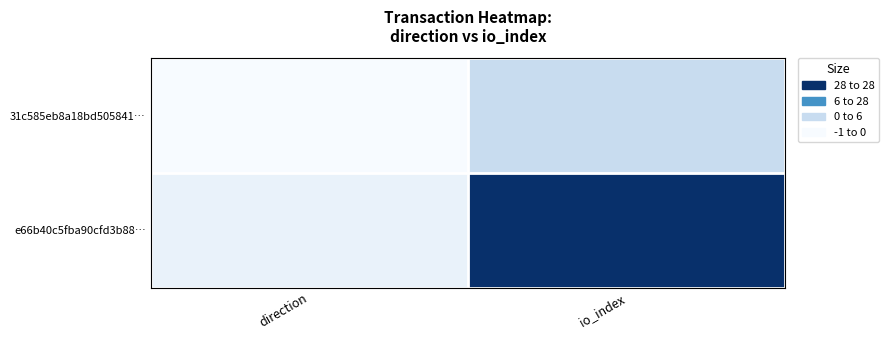

Which series has the widest spread of values?

e66b40c5fba90cfd3b88…